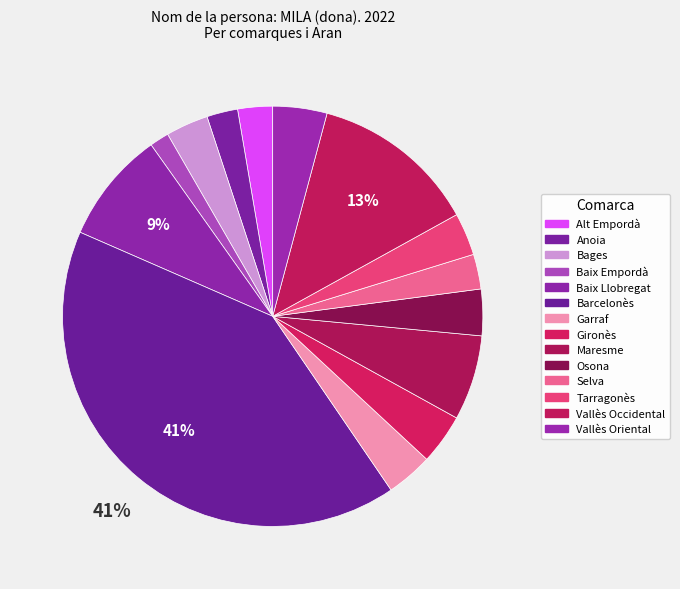

Count the number of slices in the pie.

14